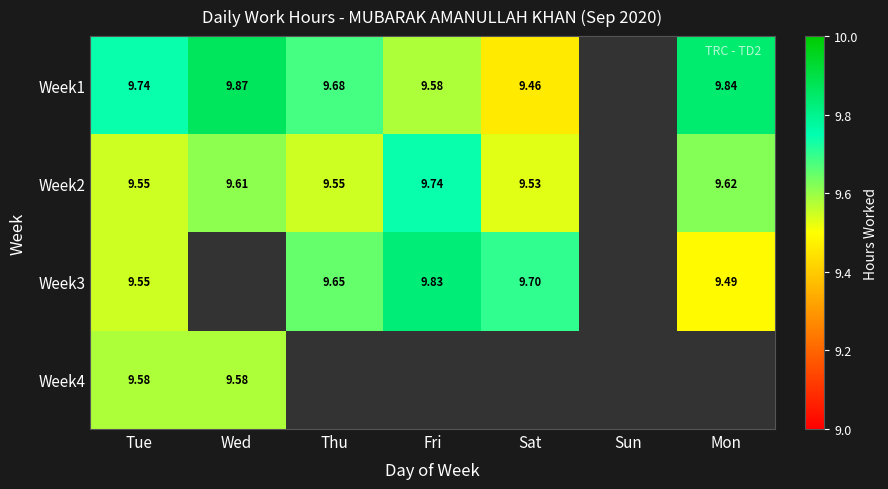

What value does the Week1 series have at Wed?

9.9